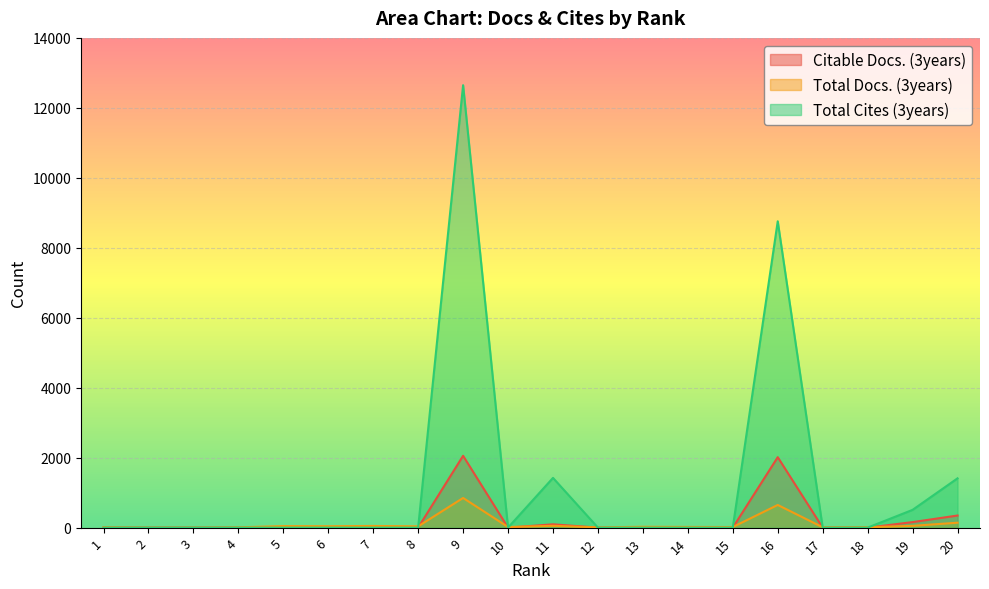

What are all the series names shown in the legend?

Citable Docs. (3years), Total Docs. (3years), Total Cites (3years)